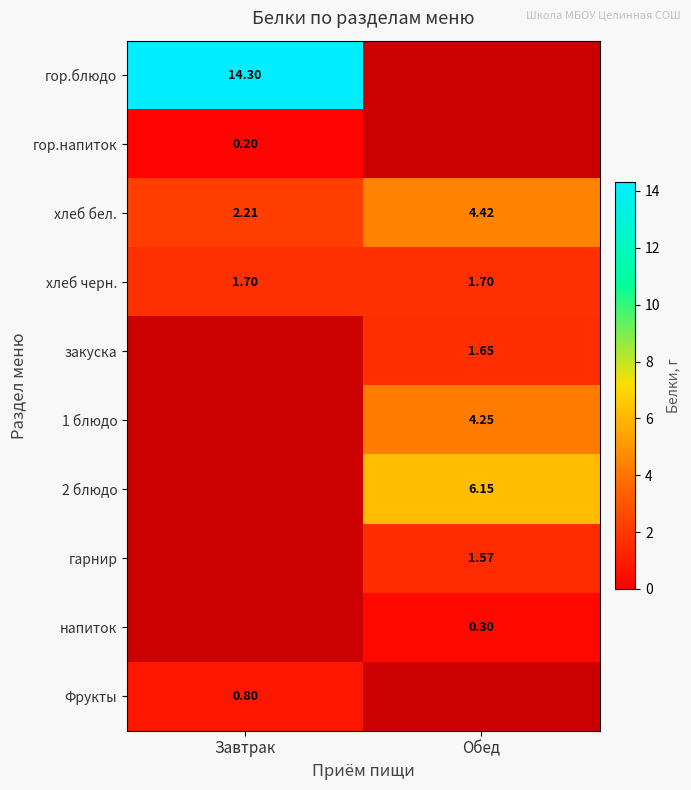

Which label corresponds to the smallest value in the chart?

Завтрак